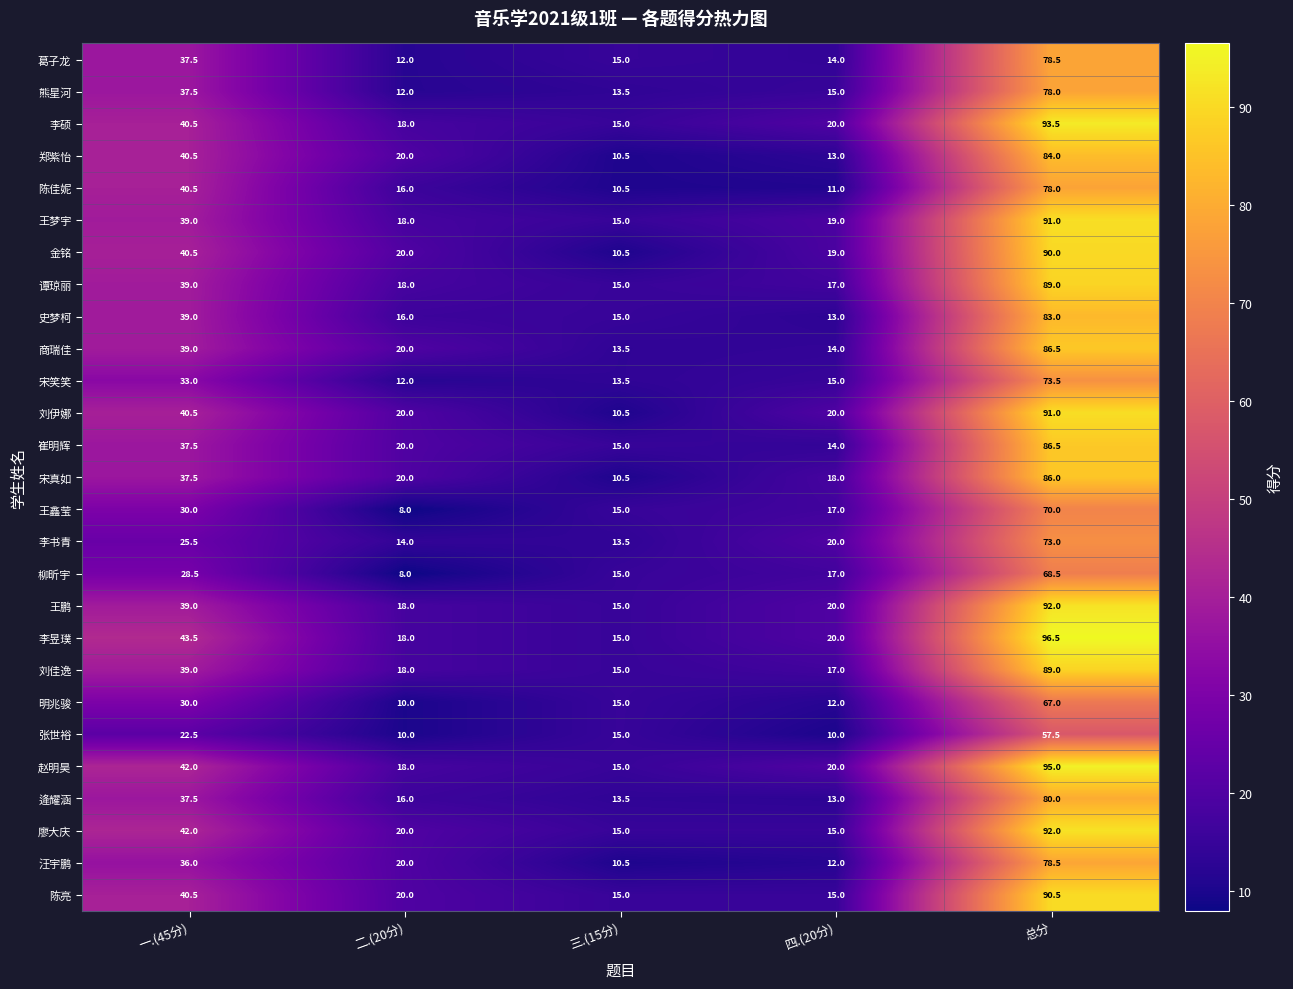

Which series has the largest range (max minus min)?

李昱璞